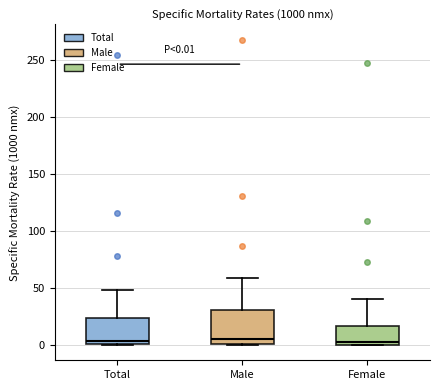

Which box is the tallest, from its lower edge to its upper edge?

Male